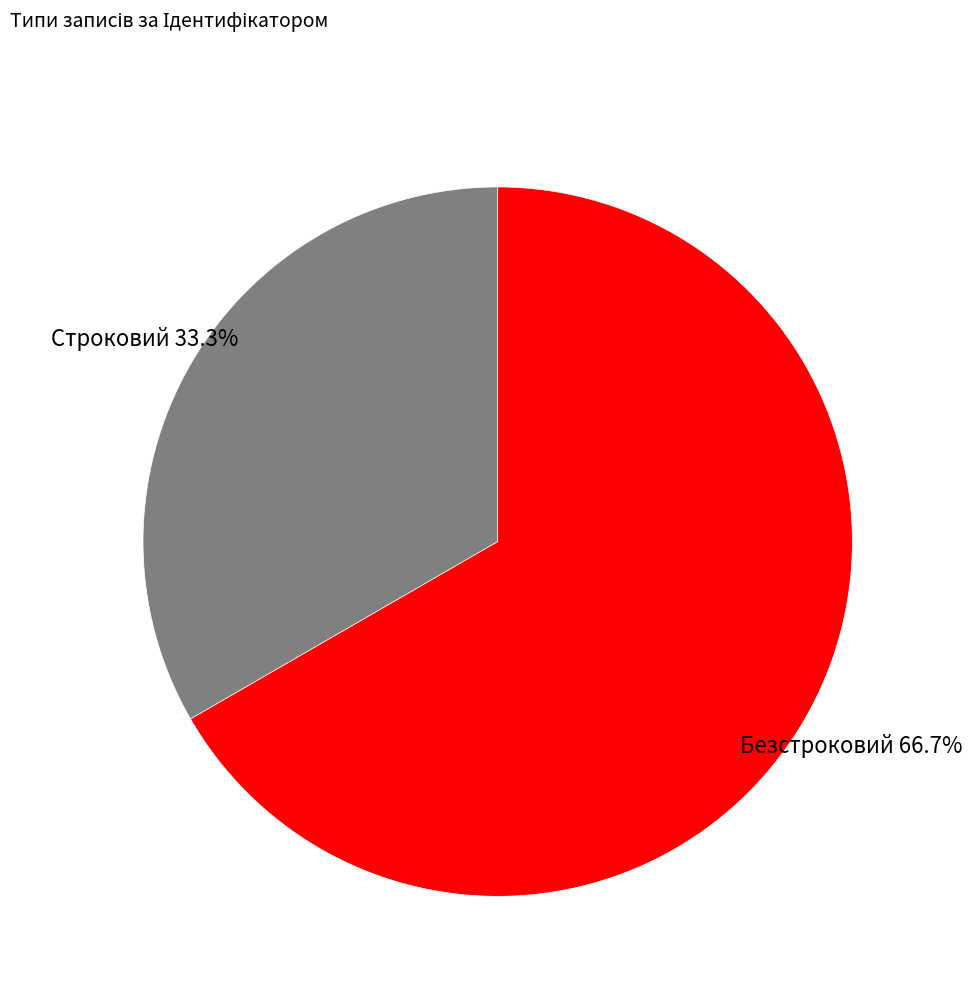

What percentage do Строковий and Безстроковий together represent?

100.0%